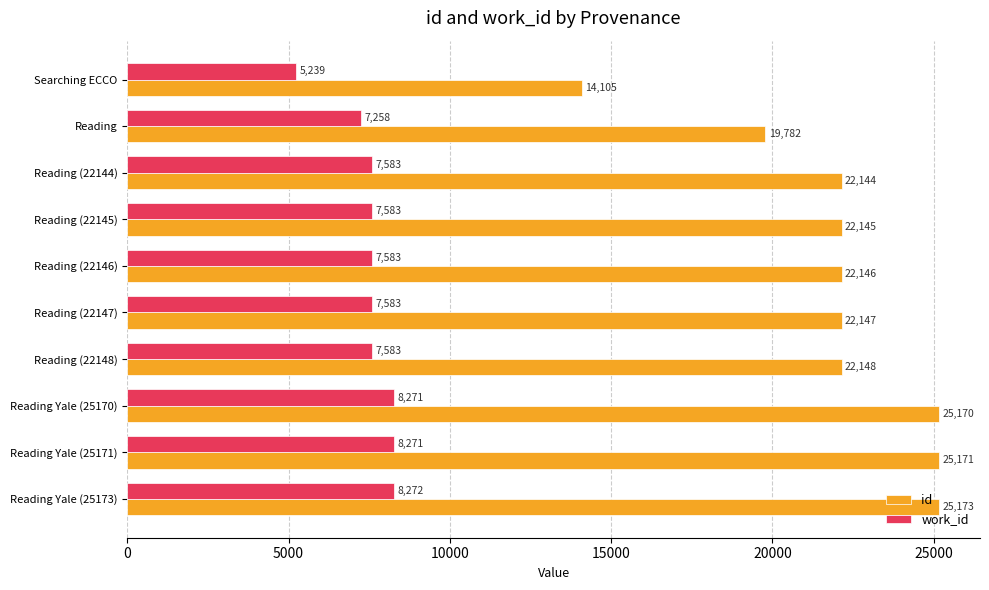

At which label is work_id closest to 6755?

Reading